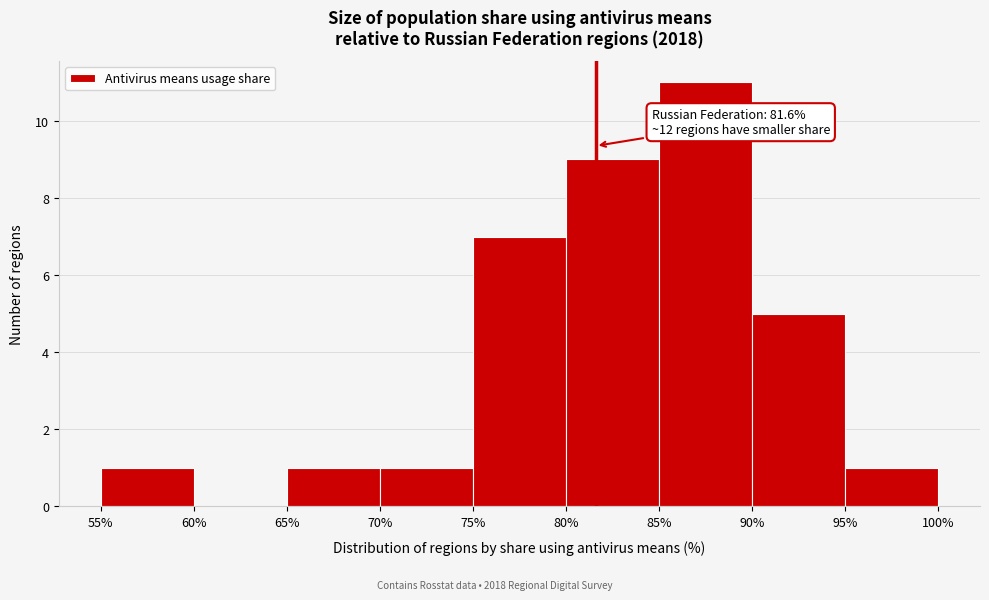

Over which range of the x-axis is the bar tallest?

85% to 90%